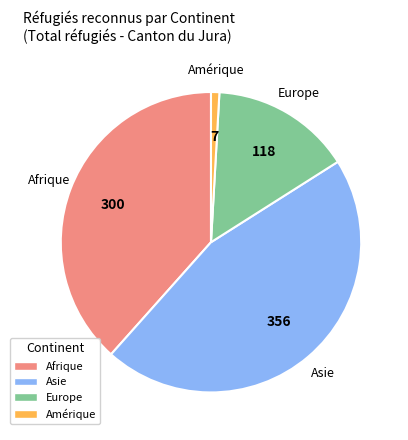

True or false: Asie accounts for 40% of the total.

False